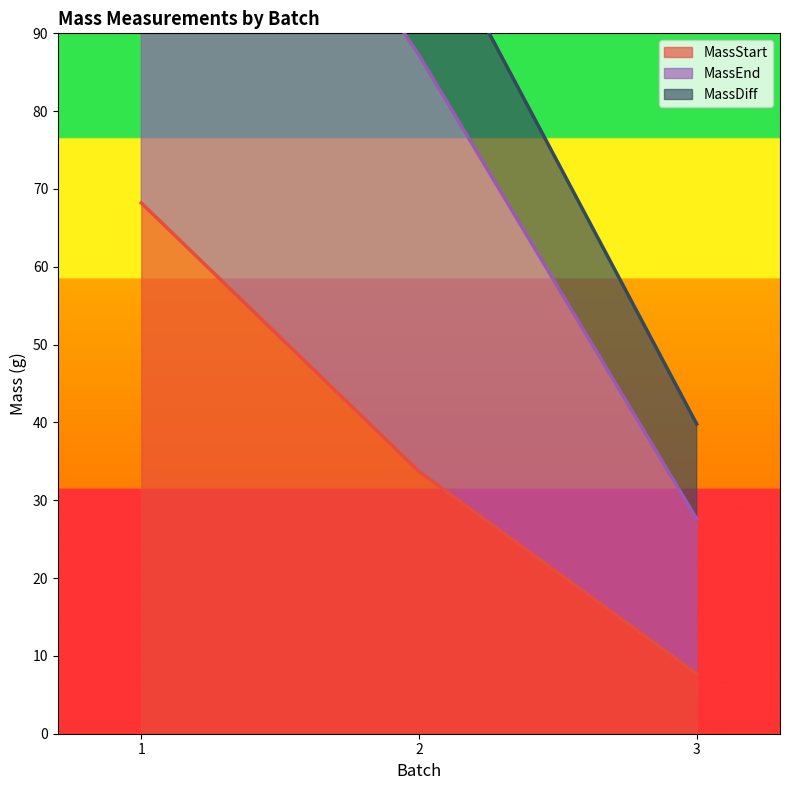

What is the difference between the maximum and second lowest values in the MassStart series?

34.5